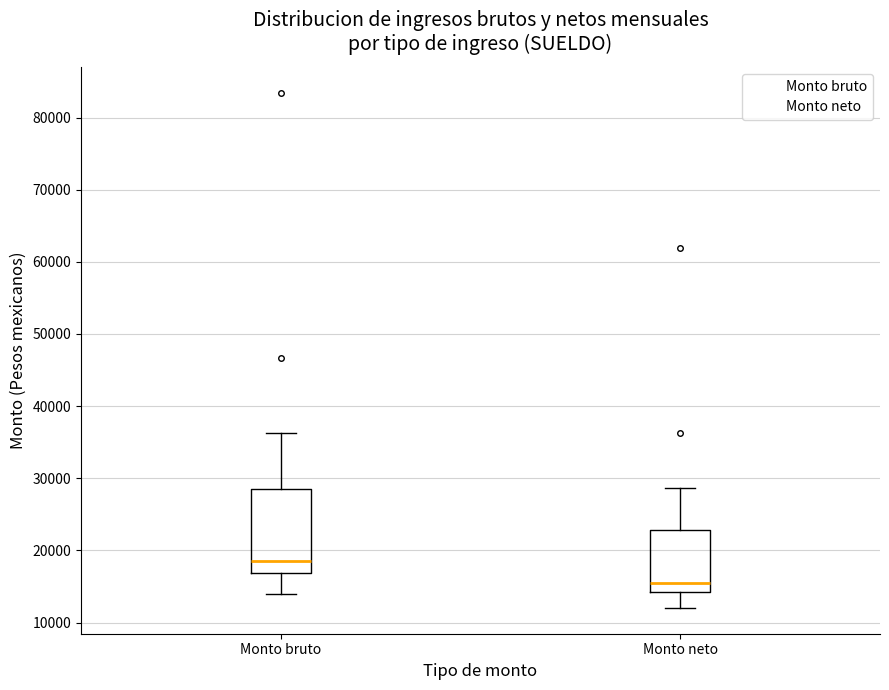

Which box's median line is the highest?

Monto bruto